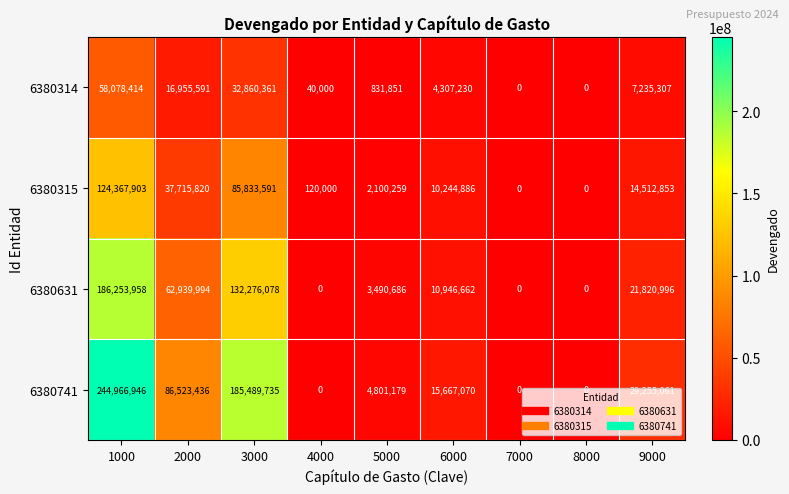

At which label does 6380314 reach its peak?

1000